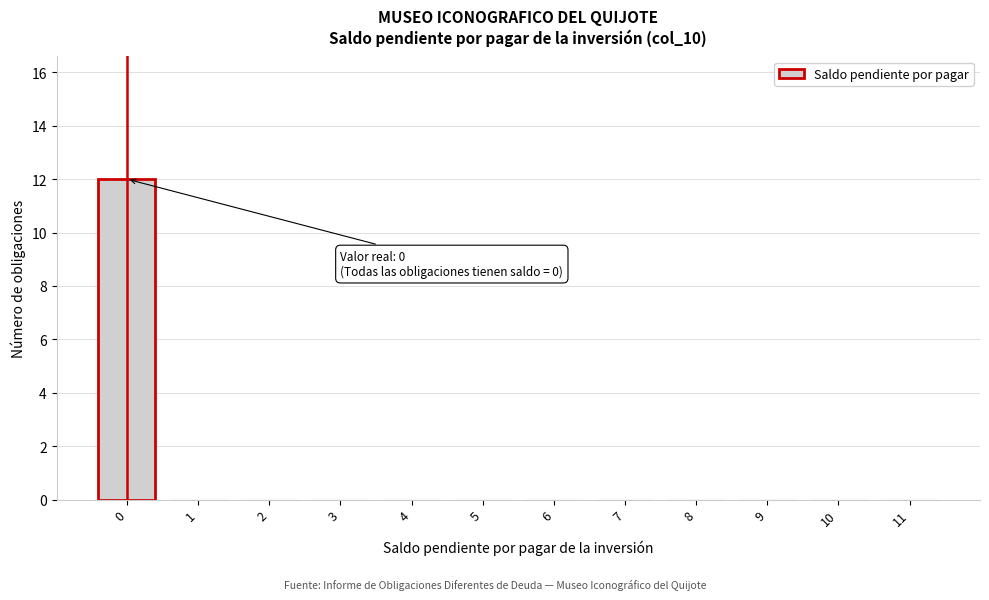

Reading left to right, list all the values displayed in this chart.

0=12	1=0	2=0	3=0	4=0	5=0	6=0	7=0	8=0	9=0	10=0	11=0